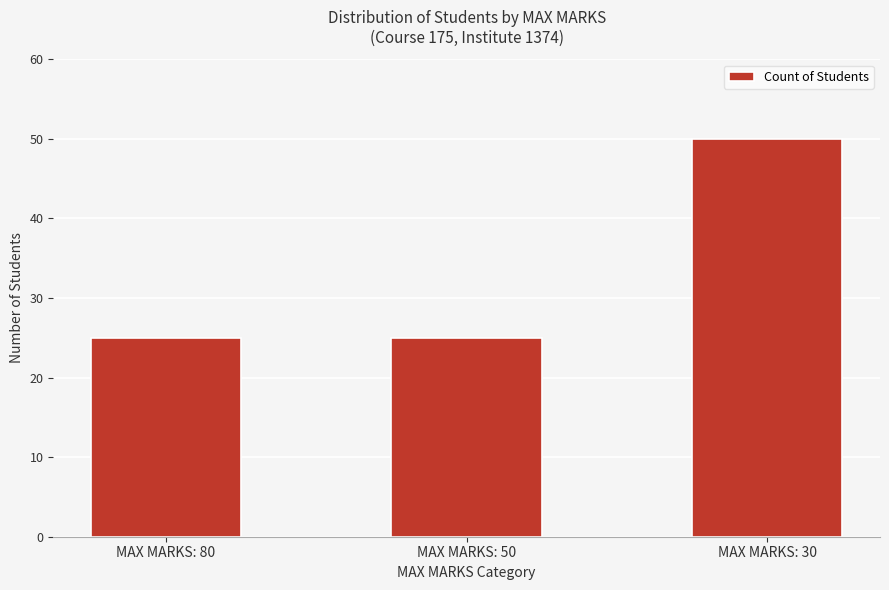

Is it true that the value at MAX MARKS: 30 is 50?

True